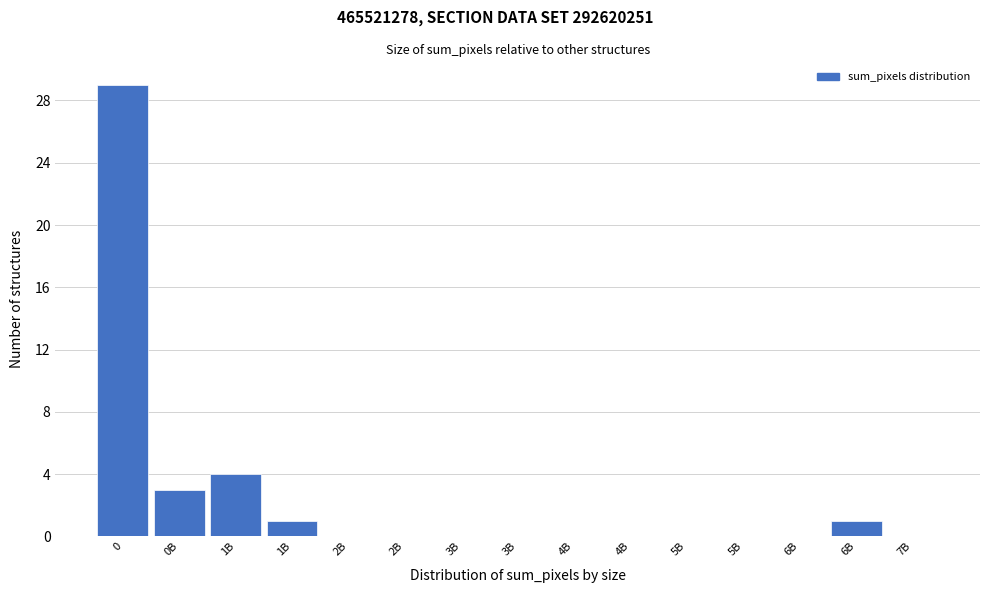

Count the number of categories in the chart.

15